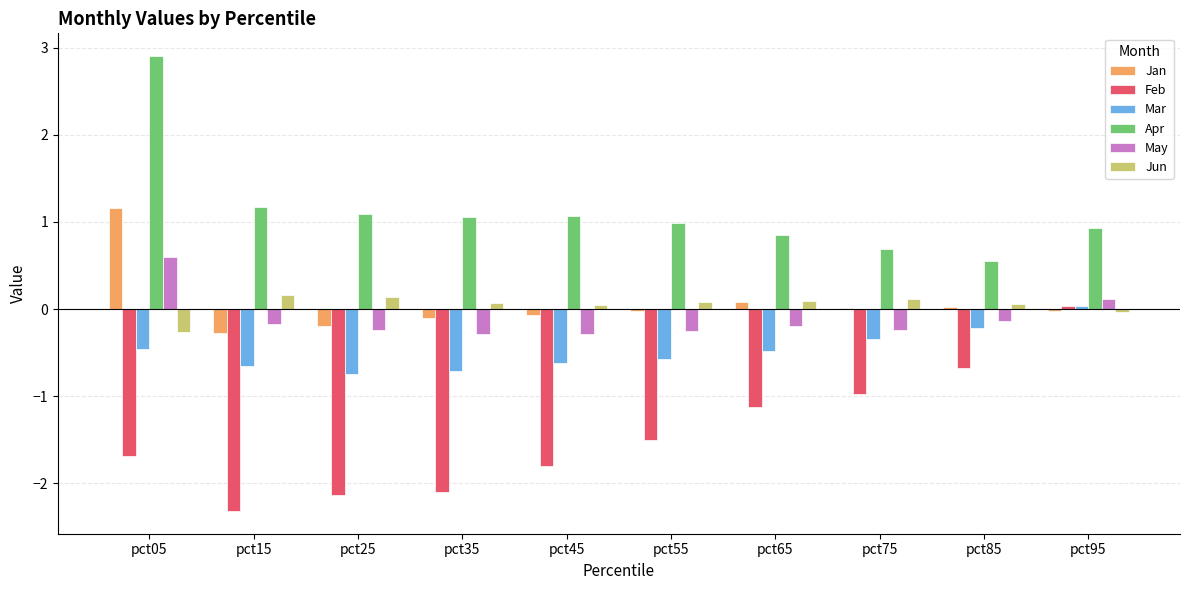

The value of Jan at pct25 is -0.0. True or false?

False